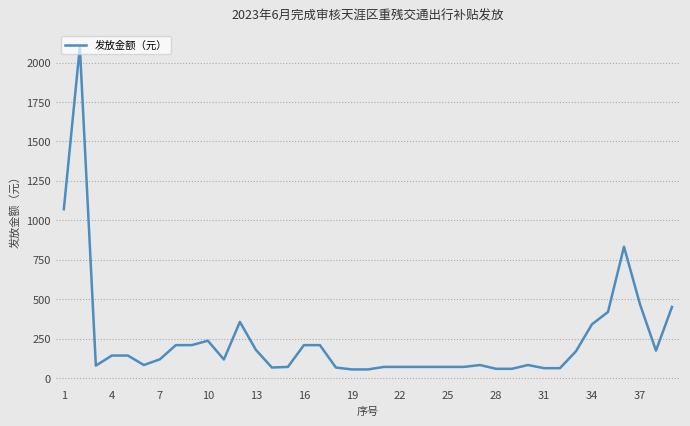

What is the difference between the maximum and minimum values?

2044